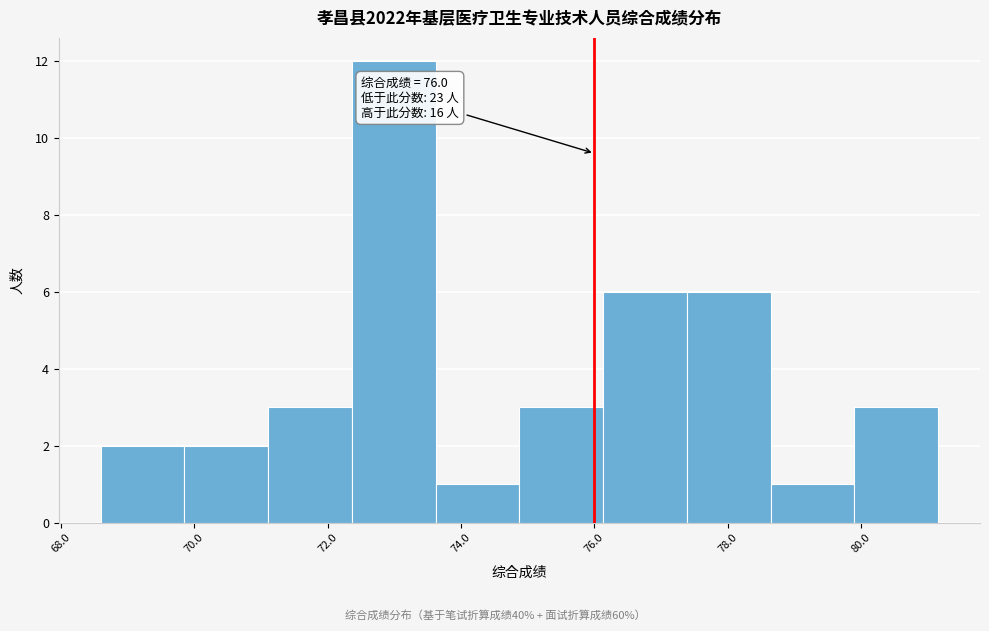

Which range on the x-axis has the tallest bar?

72.4 to 73.6